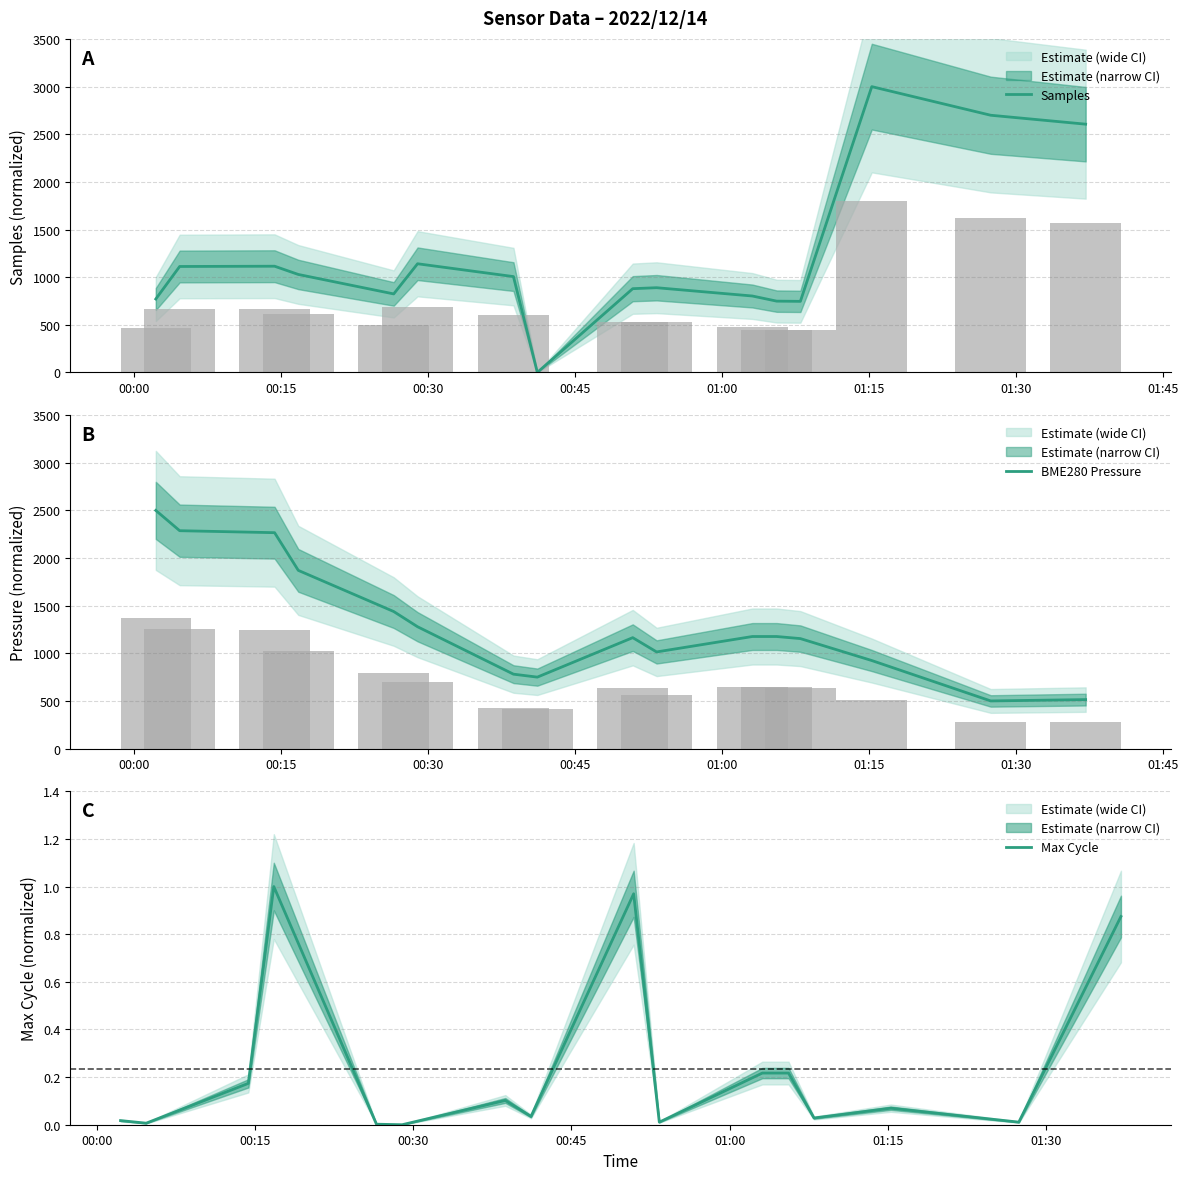

What is the highest value of the Samples series?

3000.0